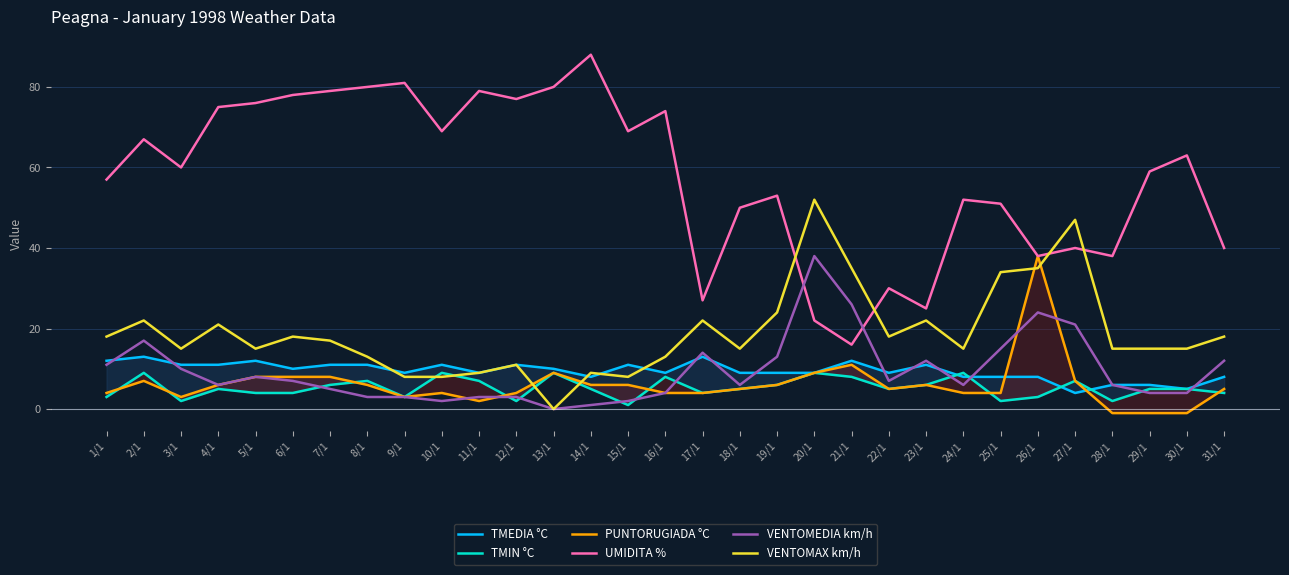

Reading left to right, what are all the values shown in this chart?

TMEDIA °C: 1/1=12	2/1=13	3/1=11	4/1=11	5/1=12	6/1=10	7/1=11	8/1=11	9/1=9	10/1=11	11/1=9	12/1=11	13/1=10	14/1=8	15/1=11	16/1=9	17/1=13	18/1=9	19/1=9	20/1=9	21/1=12	22/1=9	23/1=11	24/1=8	25/1=8	26/1=8	27/1=4	28/1=6	29/1=6	30/1=5	31/1=8
TMIN °C: 1/1=3	2/1=9	3/1=2	4/1=5	5/1=4	6/1=4	7/1=6	8/1=7	9/1=3	10/1=9	11/1=7	12/1=2	13/1=9	14/1=5	15/1=1	16/1=8	17/1=4	18/1=5	19/1=6	20/1=9	21/1=8	22/1=5	23/1=6	24/1=9	25/1=2	26/1=3	27/1=7	28/1=2	29/1=5	30/1=5	31/1=4
PUNTORUGIADA °C: 1/1=4	2/1=7	3/1=3	4/1=6	5/1=8	6/1=8	7/1=8	8/1=6	9/1=3	10/1=4	11/1=2	12/1=4	13/1=9	14/1=6	15/1=6	16/1=4	17/1=4	18/1=5	19/1=6	20/1=9	21/1=11	22/1=5	23/1=6	24/1=4	25/1=4	26/1=38	27/1=7	28/1=-1	29/1=-1	30/1=-1	31/1=5
UMIDITA %: 1/1=57	2/1=67	3/1=60	4/1=75	5/1=76	6/1=78	7/1=79	8/1=80	9/1=81	10/1=69	11/1=79	12/1=77	13/1=80	14/1=88	15/1=69	16/1=74	17/1=27	18/1=50	19/1=53	20/1=22	21/1=16	22/1=30	23/1=25	24/1=52	25/1=51	26/1=38	27/1=40	28/1=38	29/1=59	30/1=63	31/1=40
VENTOMEDIA km/h: 1/1=11	2/1=17	3/1=10	4/1=6	5/1=8	6/1=7	7/1=5	8/1=3	9/1=3	10/1=2	11/1=3	12/1=3	13/1=0	14/1=1	15/1=2	16/1=4	17/1=14	18/1=6	19/1=13	20/1=38	21/1=26	22/1=7	23/1=12	24/1=6	25/1=15	26/1=24	27/1=21	28/1=6	29/1=4	30/1=4	31/1=12
VENTOMAX km/h: 1/1=18	2/1=22	3/1=15	4/1=21	5/1=15	6/1=18	7/1=17	8/1=13	9/1=8	10/1=8	11/1=9	12/1=11	13/1=0	14/1=9	15/1=8	16/1=13	17/1=22	18/1=15	19/1=24	20/1=52	21/1=35	22/1=18	23/1=22	24/1=15	25/1=34	26/1=35	27/1=47	28/1=15	29/1=15	30/1=15	31/1=18